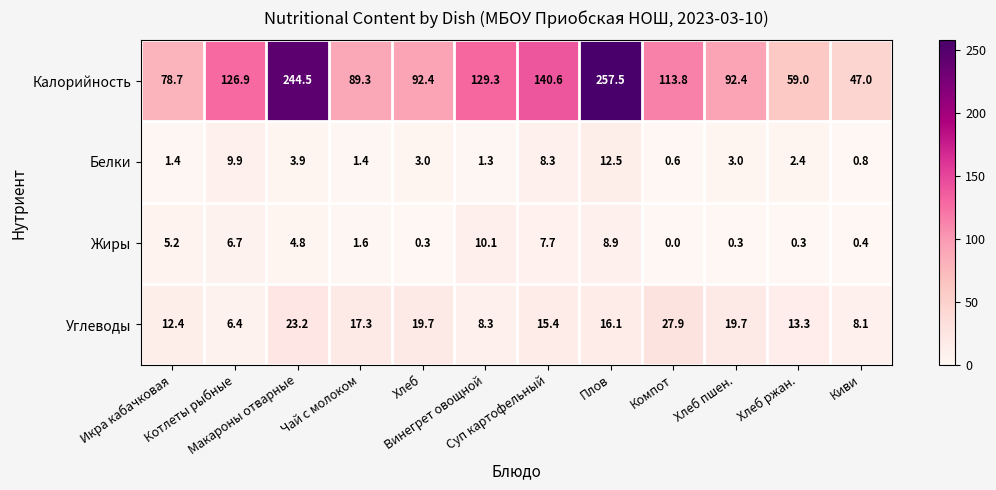

What is the maximum value for Углеводы?

27.9